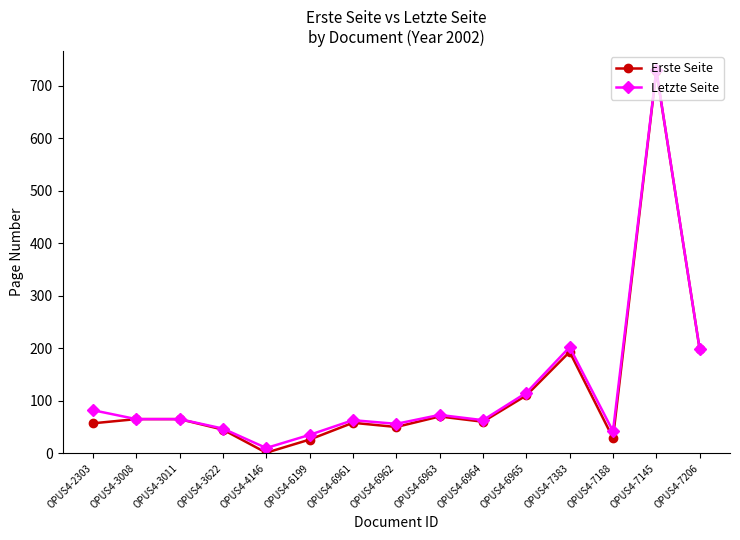

What is the difference between the Letzte Seite values at OPUS4-7383 and OPUS4-7206?

4